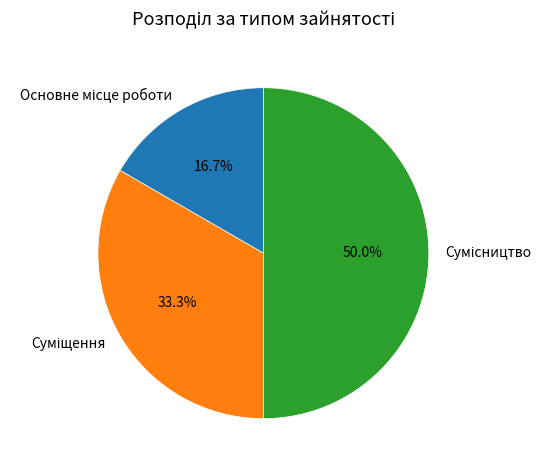

How many segments does this pie chart have?

3